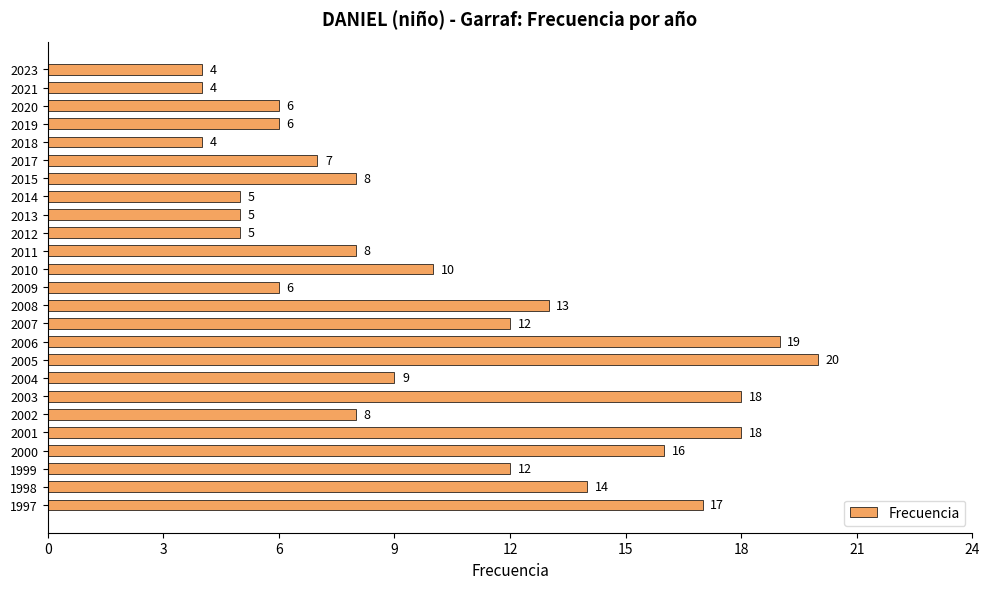

The chart shows a value of 9 at 2014. True or false?

False